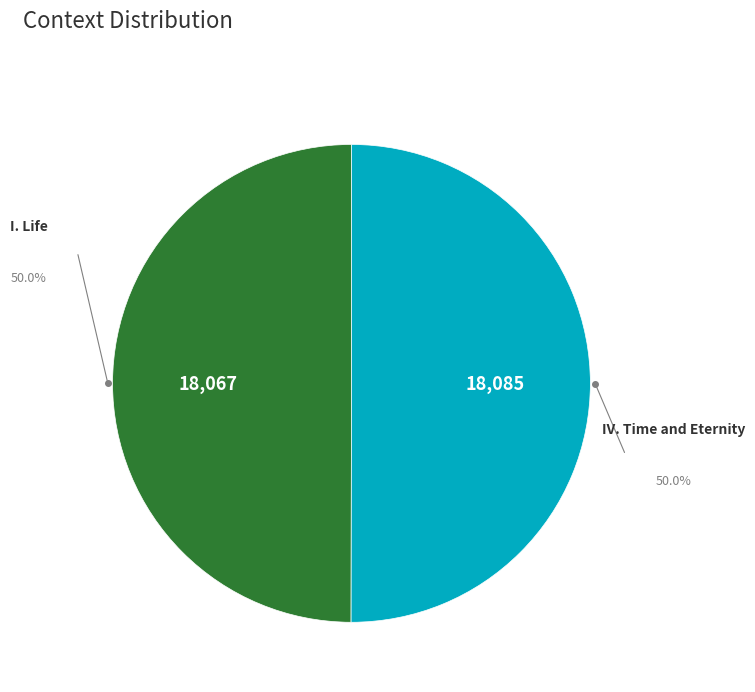

Combined, do IV. Time and Eternity and I. Life account for over 50%?

Yes